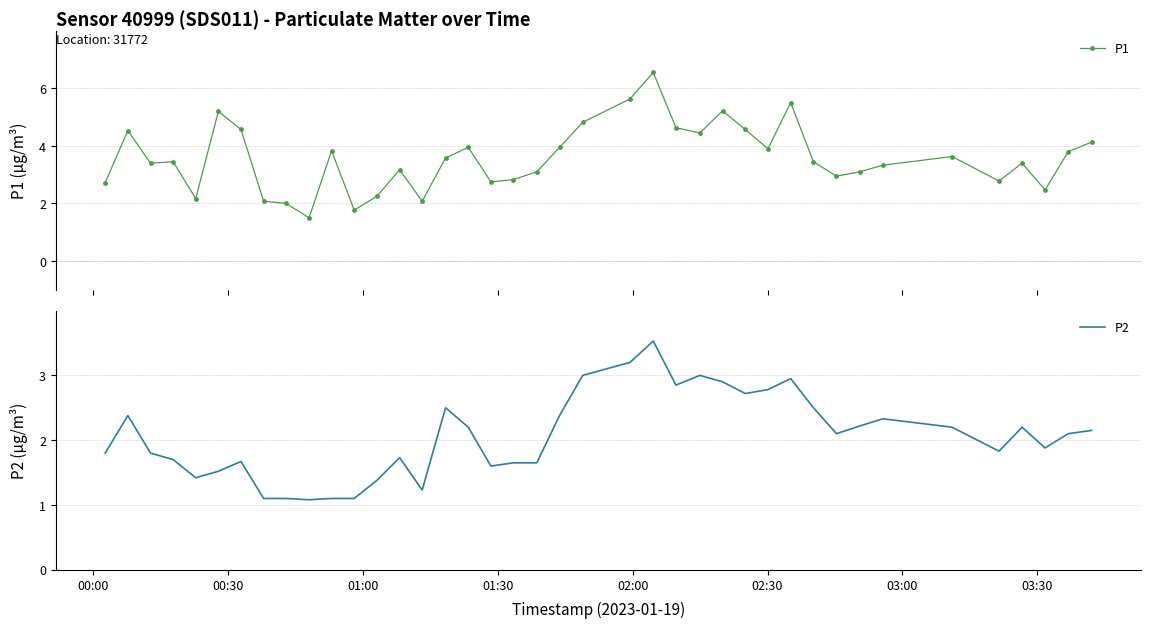

True or false: P1 has more than 0 points higher than both neighbors.

True